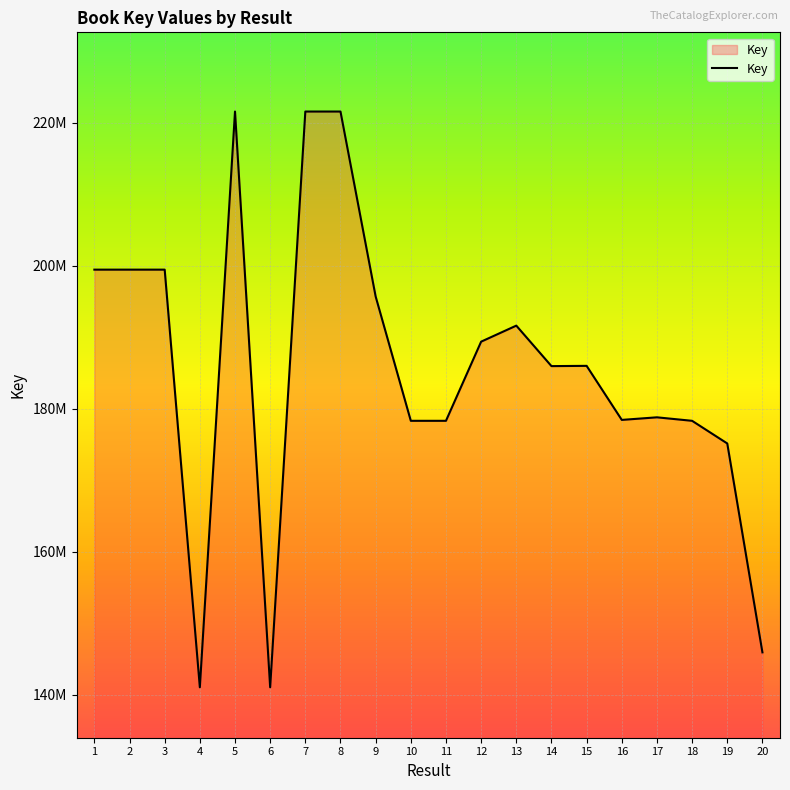

Does the chart have visible grid lines?

Yes